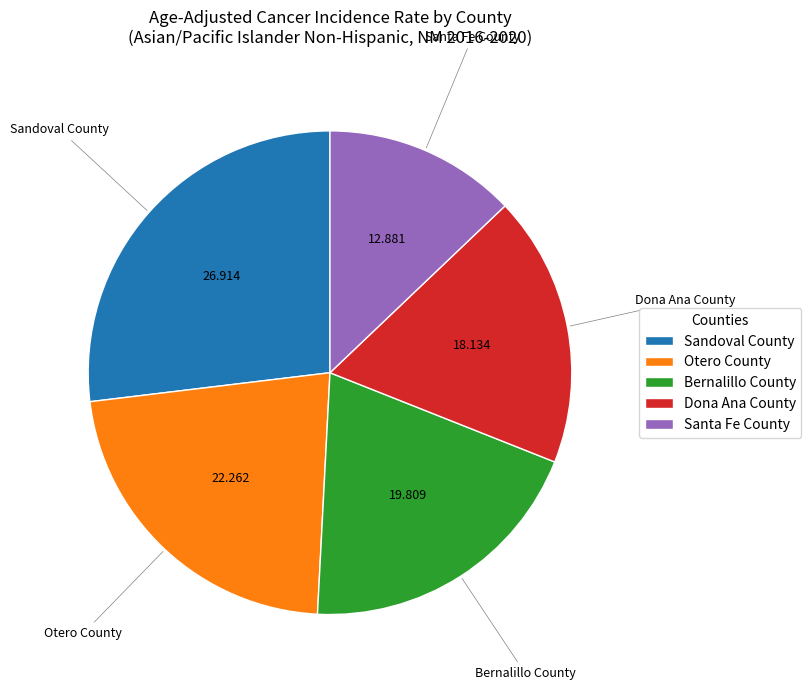

Is the sum of Dona Ana County and Santa Fe County greater than half?

No